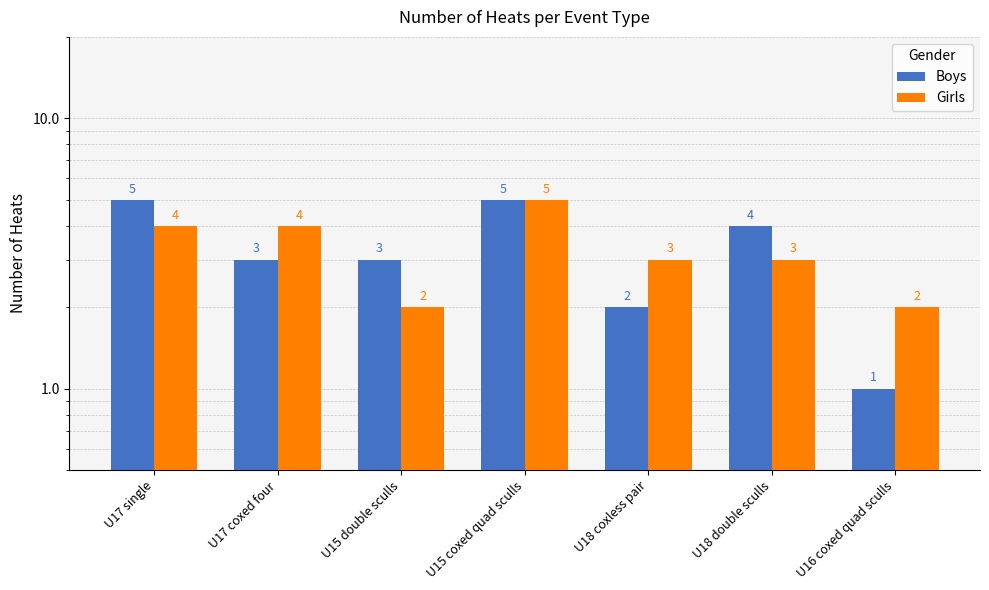

How many data points in Girls are above 3?

3